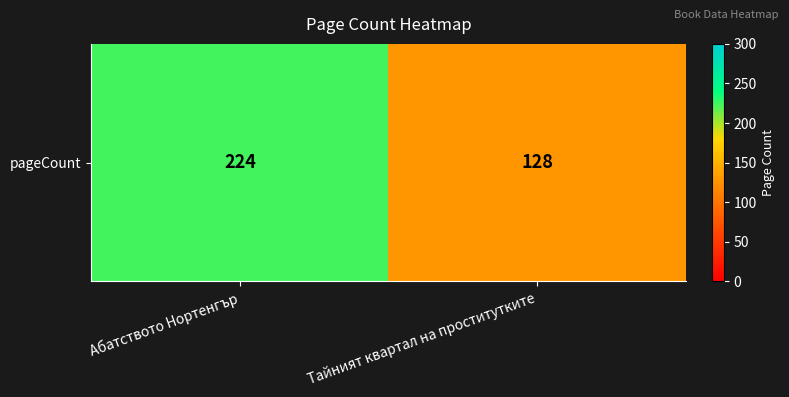

Approximately how many times larger is the value at Тайният квартал на проститутките compared to Абатството Нортенгър?

0.6